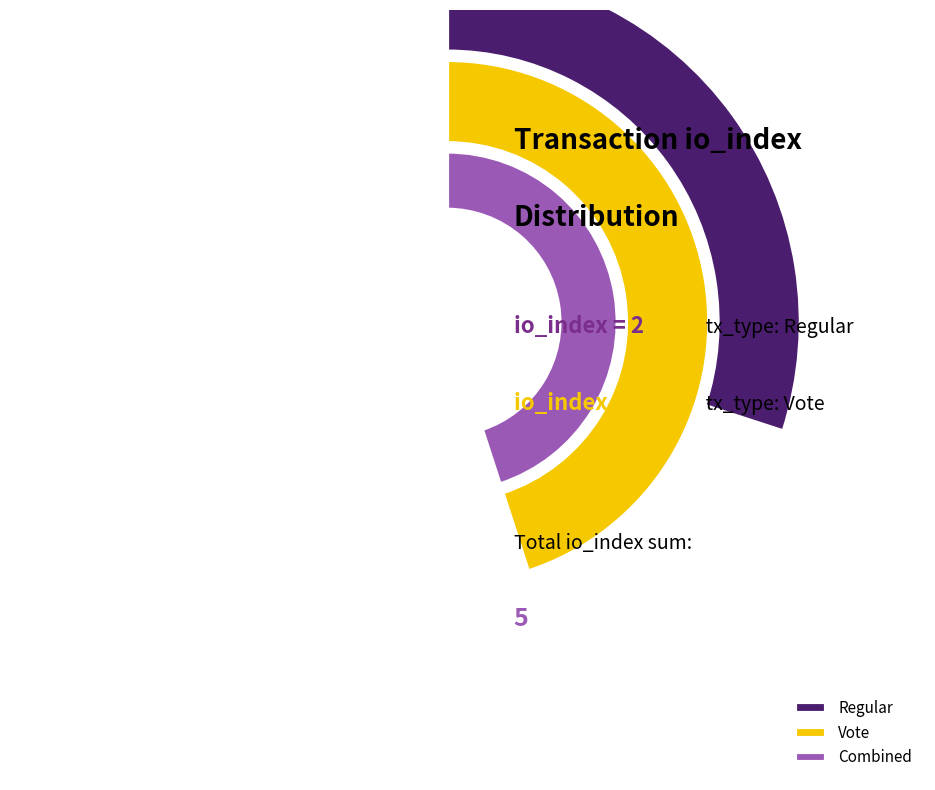

What is the smallest slice in the pie chart?

Regular (io_index=2)